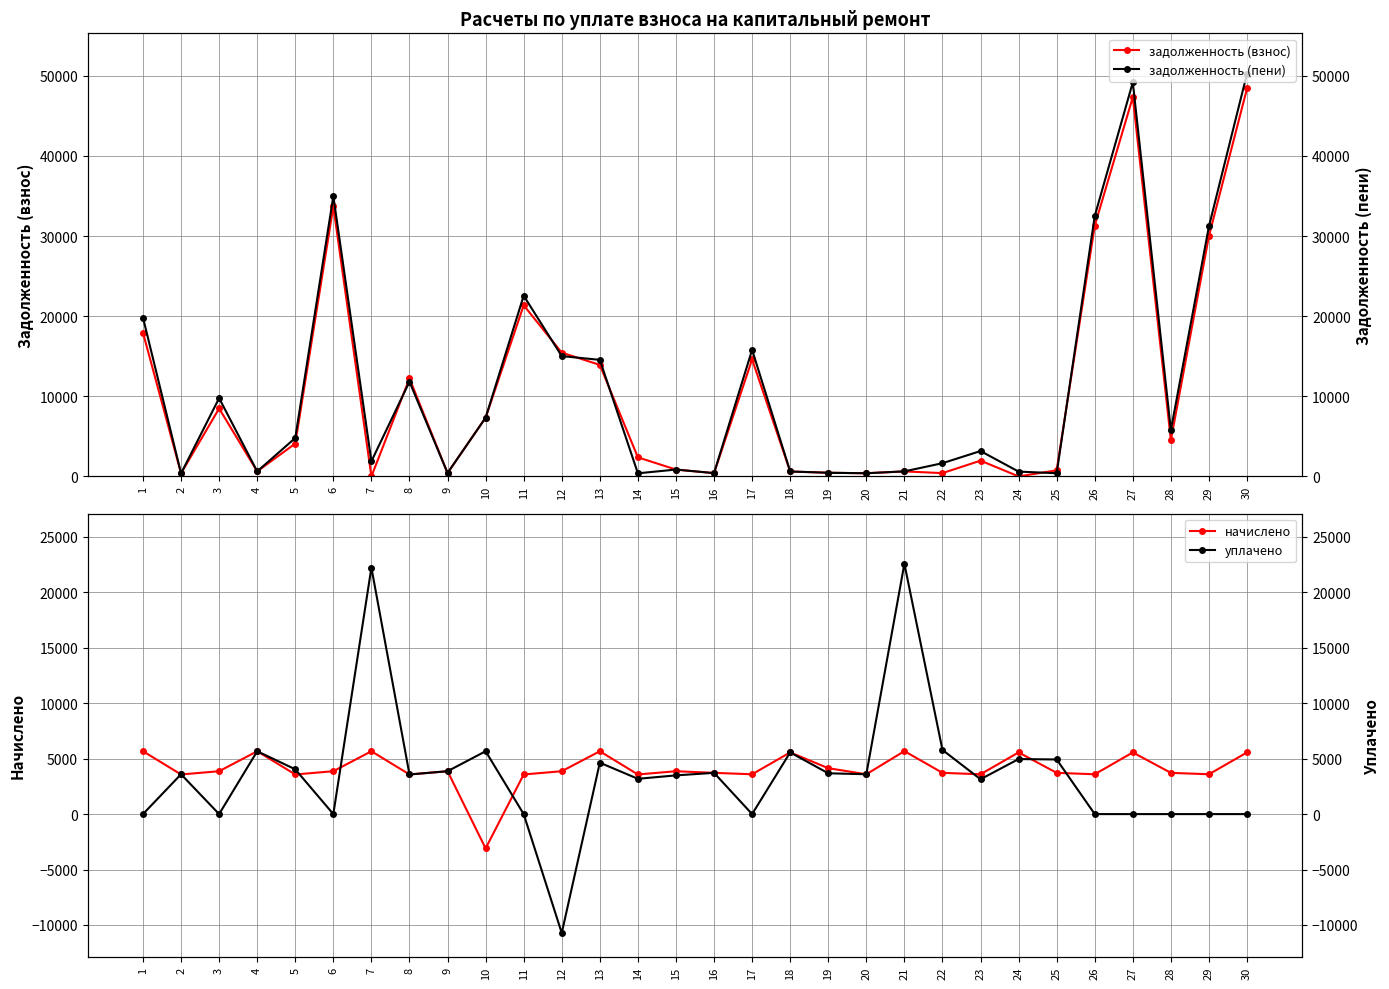

Which series has the largest total across all categories?

задолженность (пени)